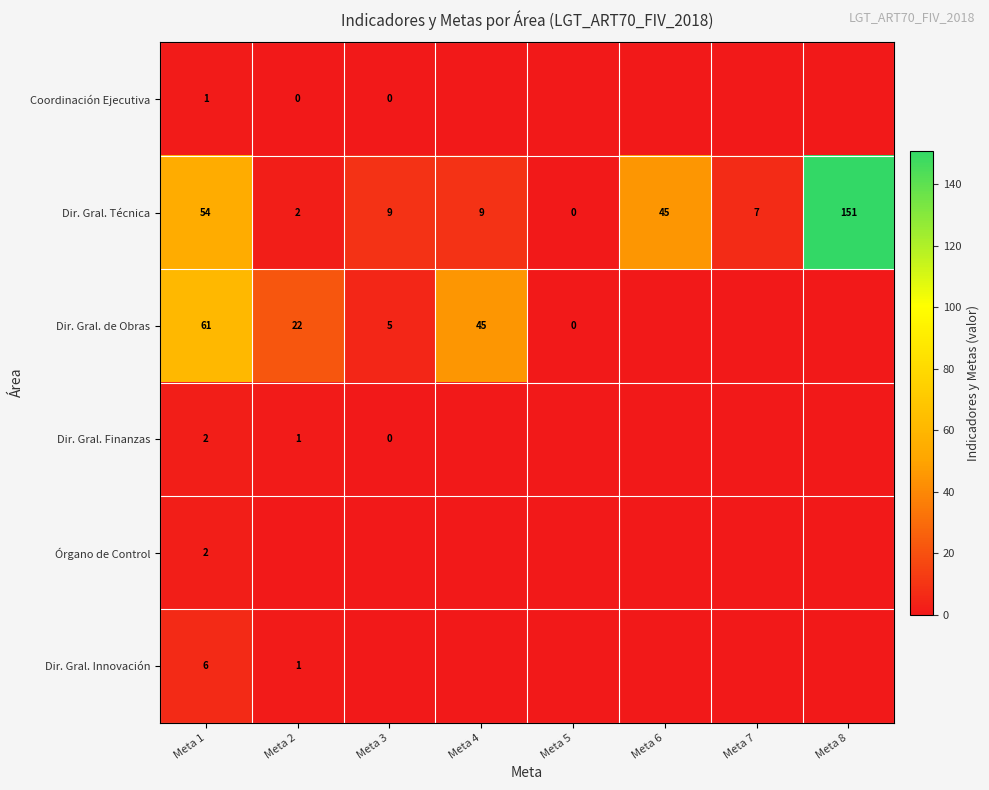

What is the total value across all series at Meta 2?

26